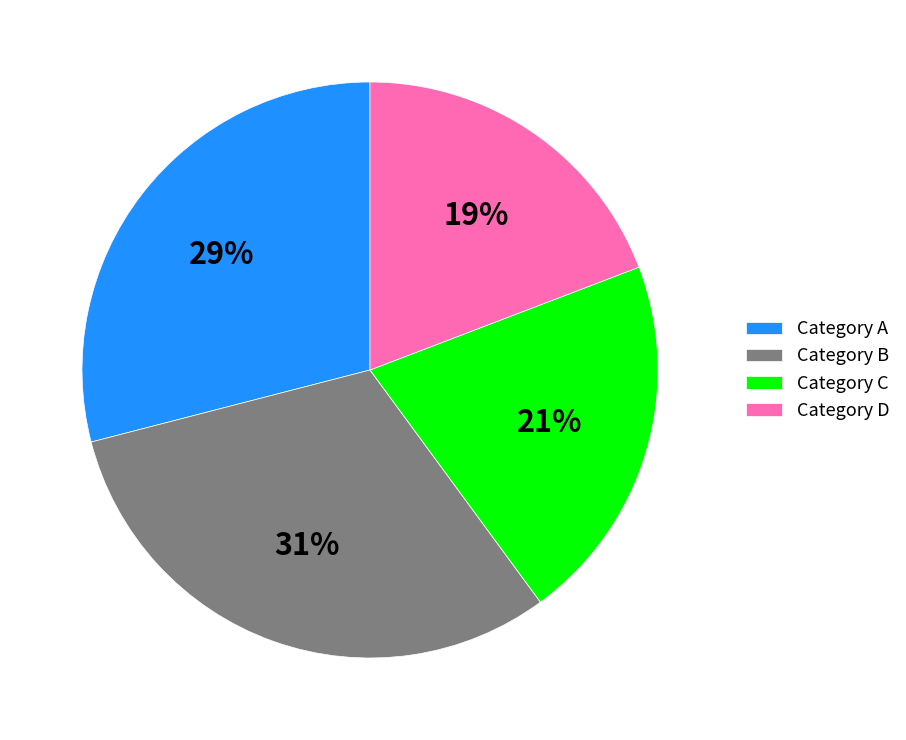

How many segments does this pie chart have?

4